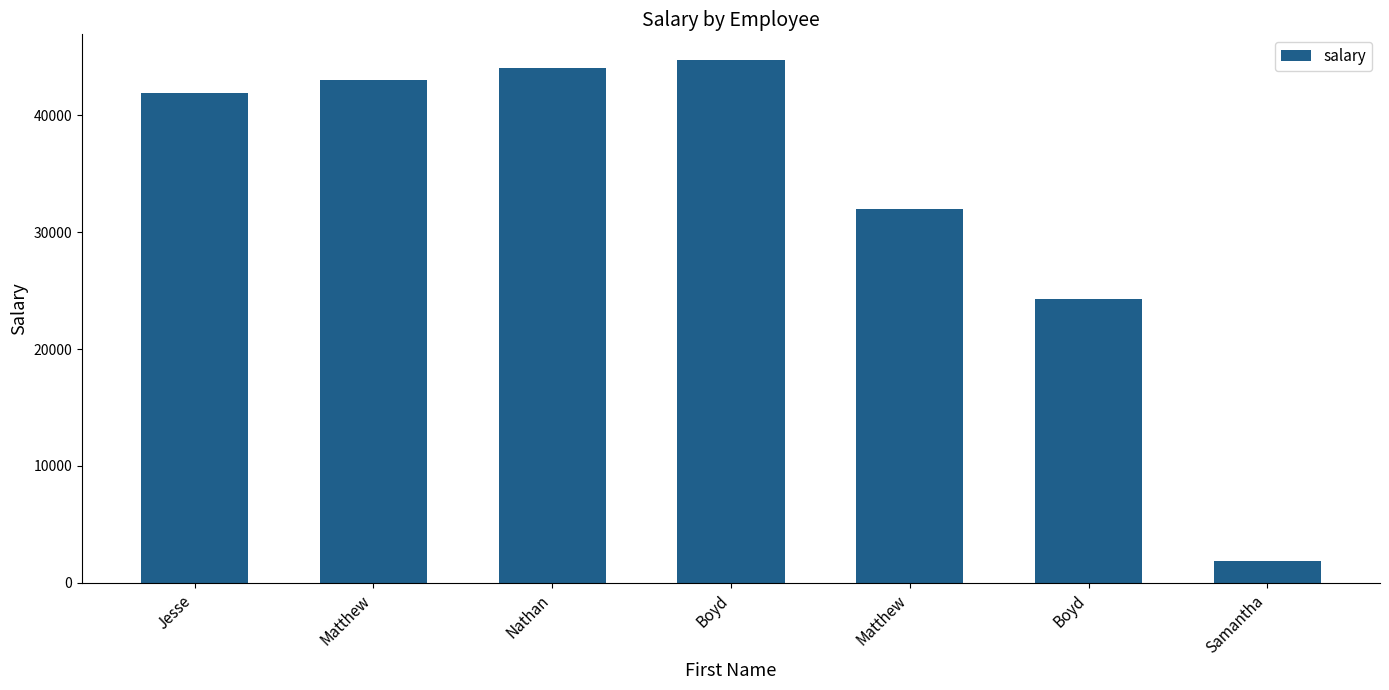

The value at Matthew is 71683.2. True or false?

False